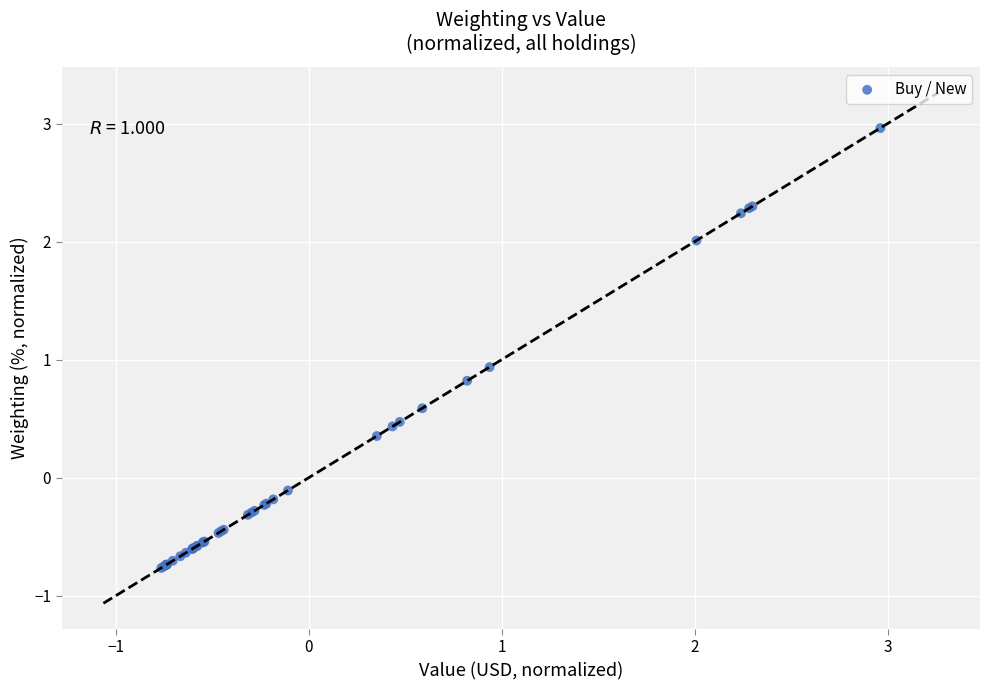

What Y value in the scatter plot is closest to 1?

0.9